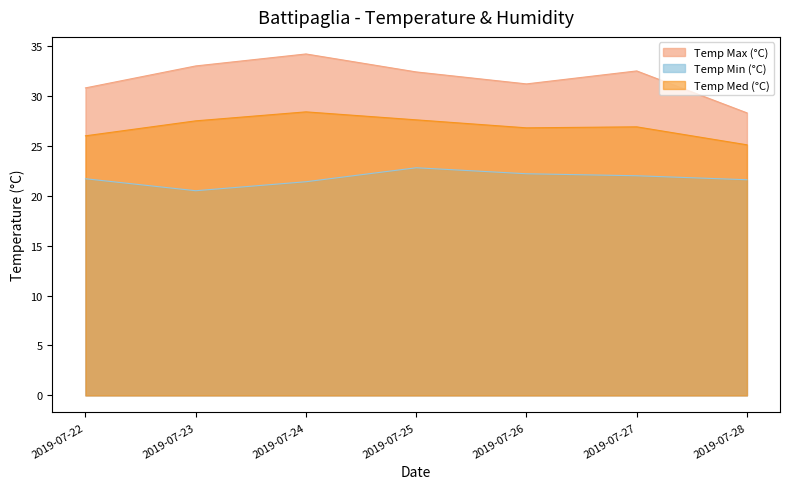

The value of Temp Max (°C) at 2019-07-26 is 31.2. True or false?

True